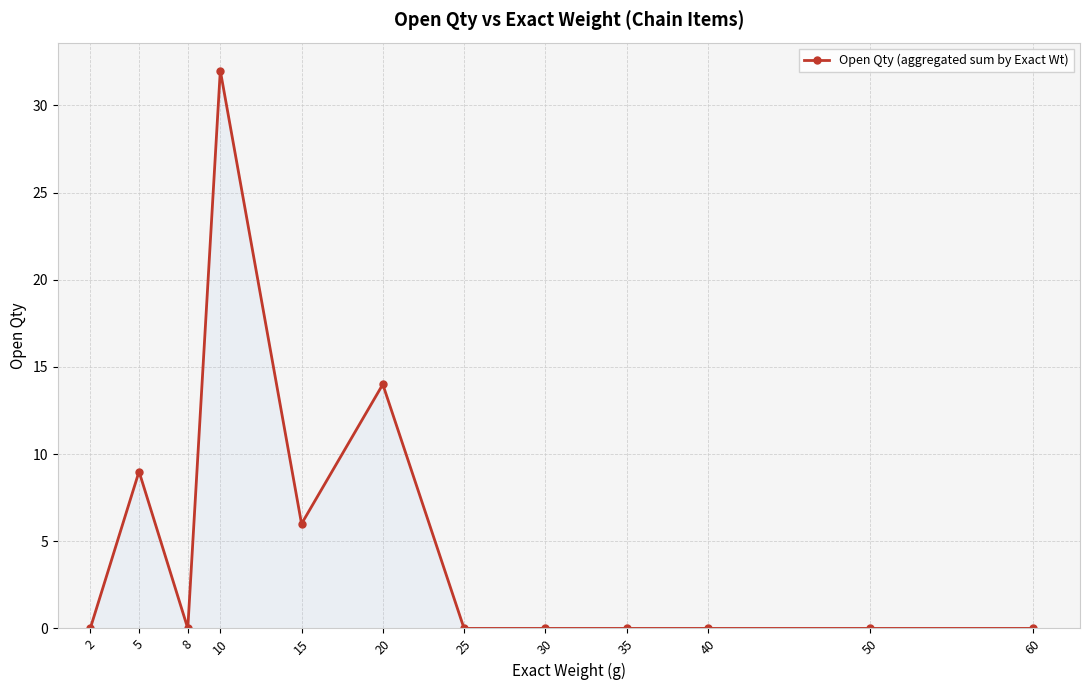

At which category does the data reach its first local peak?

5